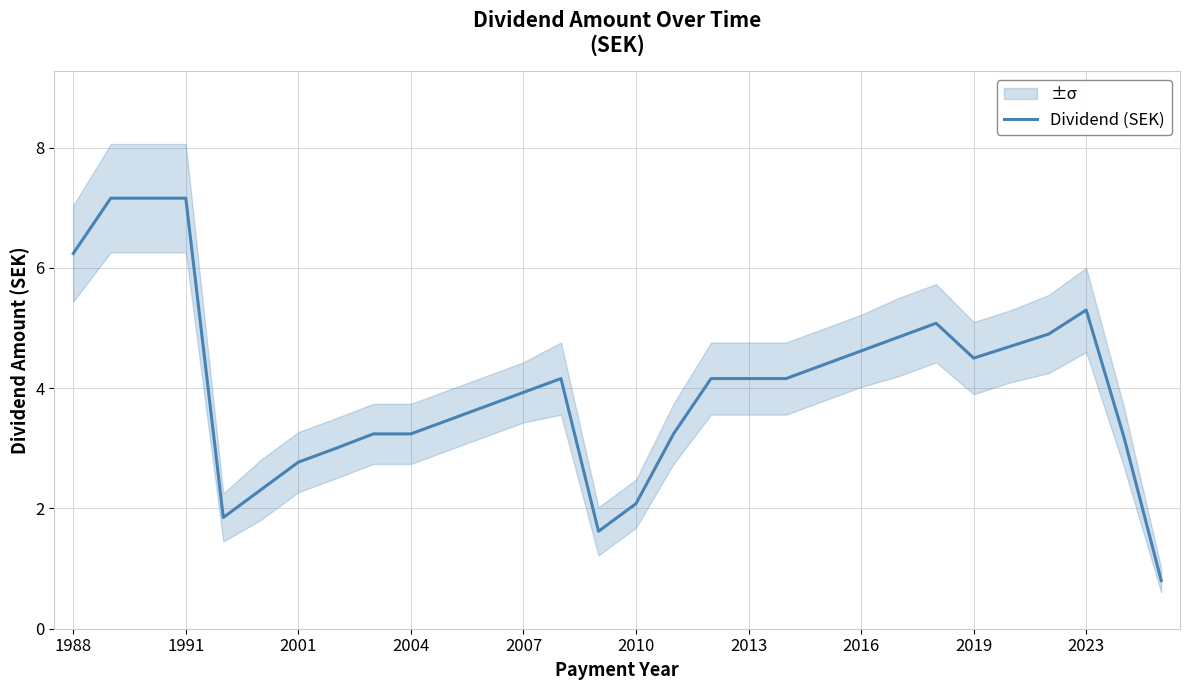

What is the sum of all values?

121.2